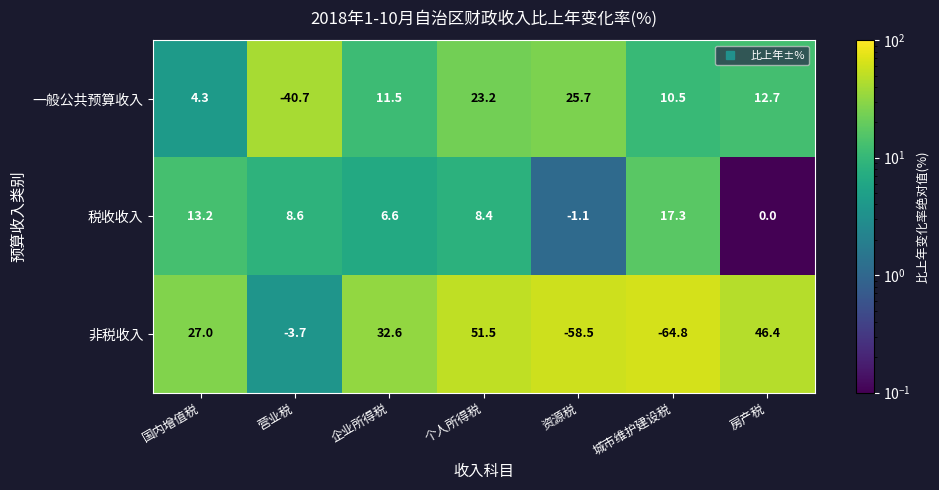

True or false: 税收收入 has a value of -1.1 at 资源税.

True